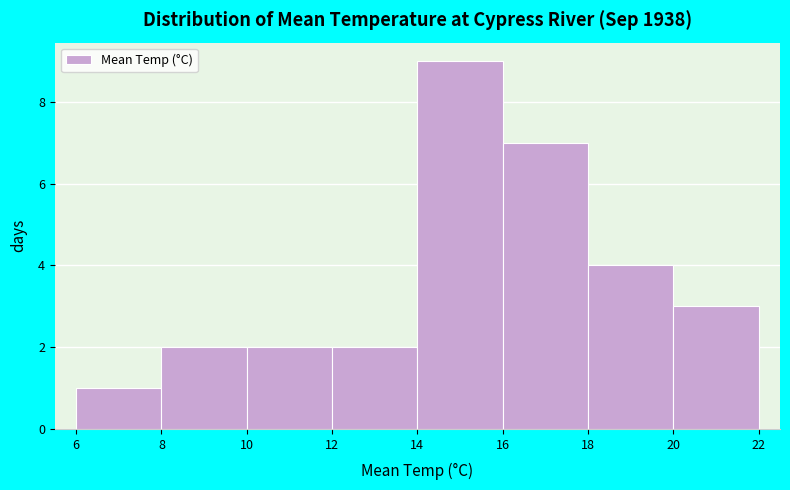

Which range on the x-axis has the tallest bar?

14 to 16